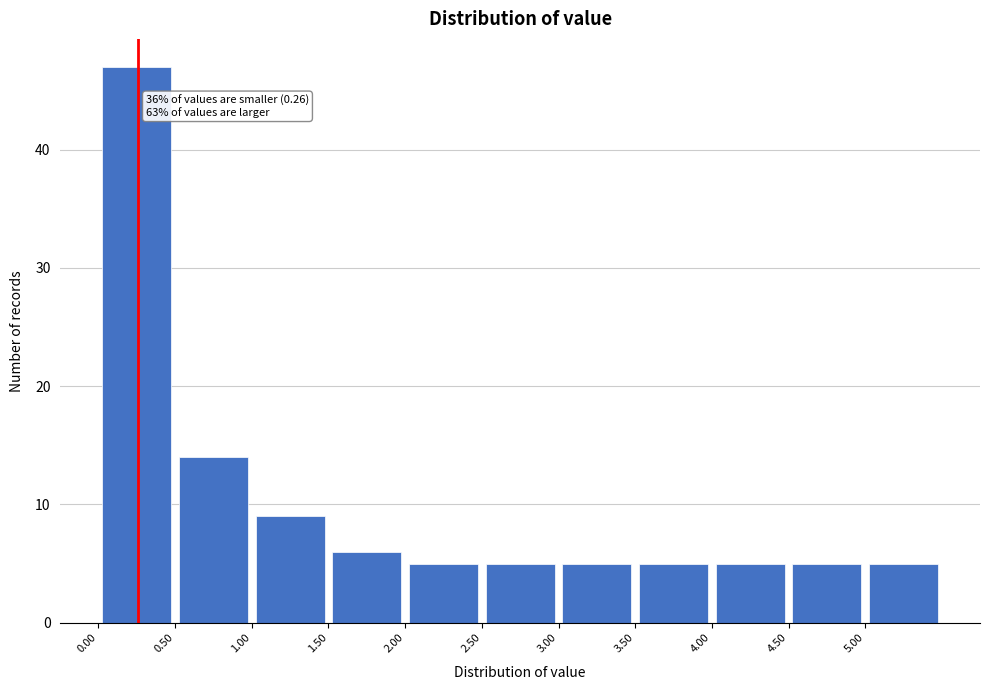

Which range on the x-axis has the tallest bar?

0.0 to 0.5